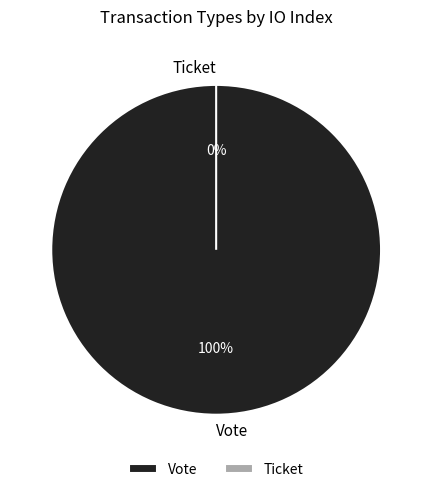

Count the number of slices in the pie.

2